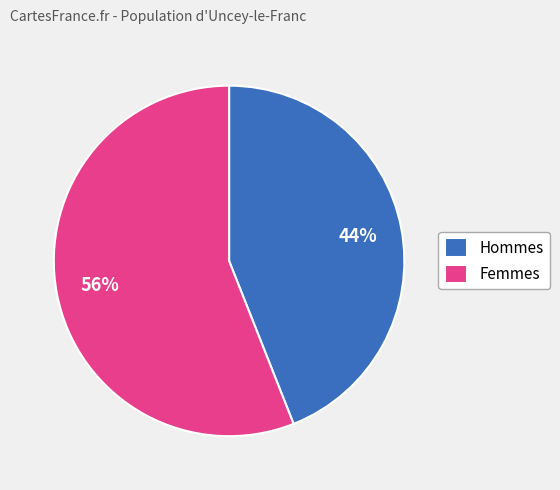

True or false: Hommes accounts for 44% of the total.

True